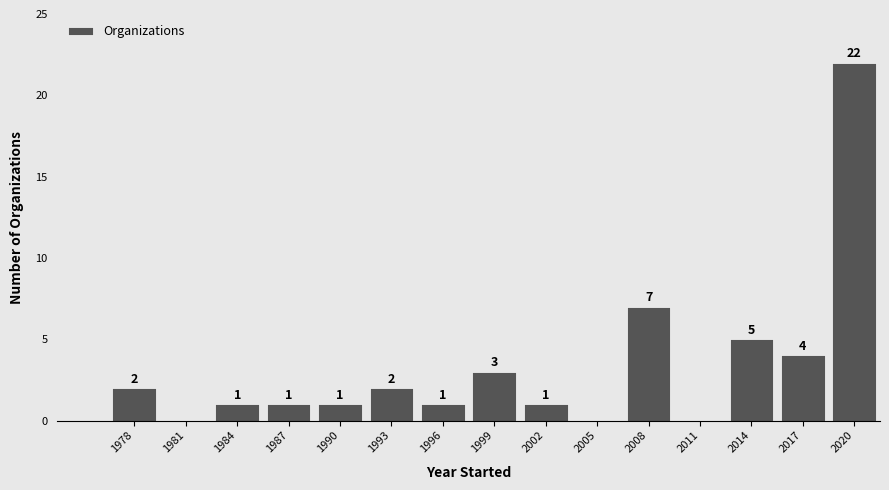

Reading right to left, list all the values displayed in this chart.

2020=22	2017=4	2014=5	2011=0	2008=7	2005=0	2002=1	1999=3	1996=1	1993=2	1990=1	1987=1	1984=1	1981=0	1978=2